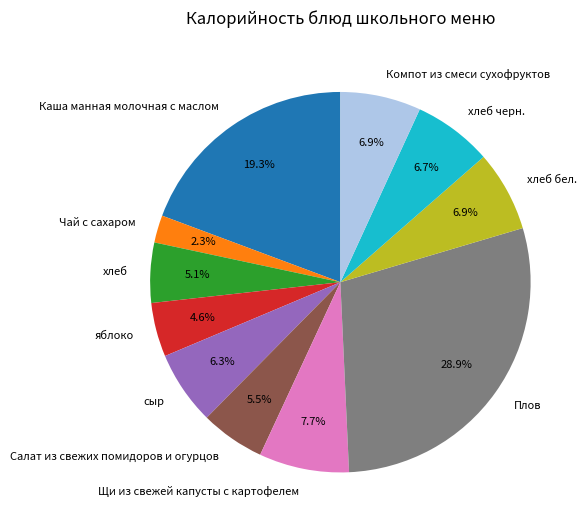

Is it true that Плов is 22% of the pie?

False